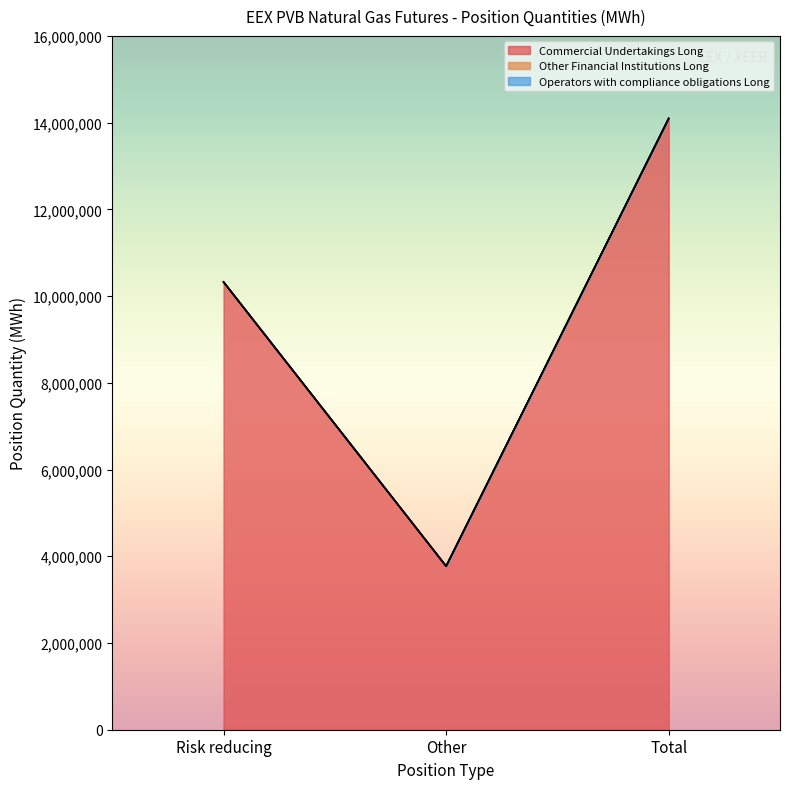

Does the chart display data point markers on the line(s)?

No